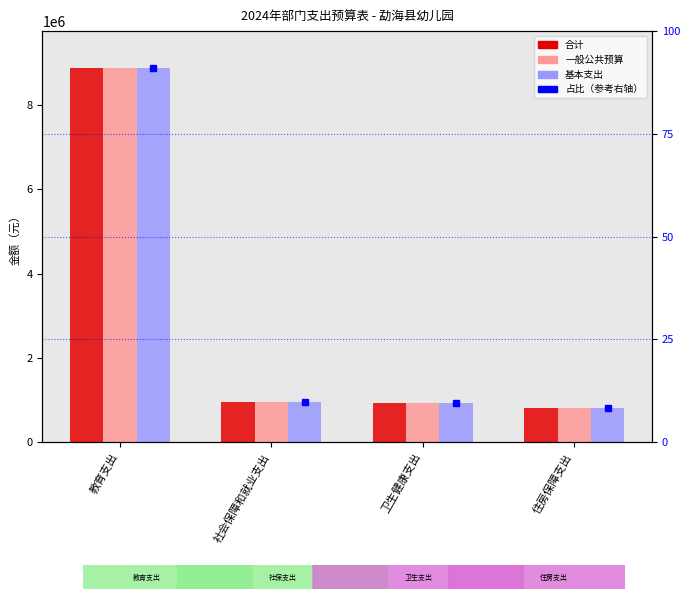

The value of 合计 at 住房保障支出 is 810470.4. True or false?

True